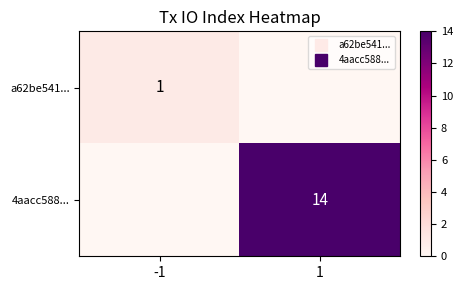

Is it true that a62be541... equals 0 at 1?

True